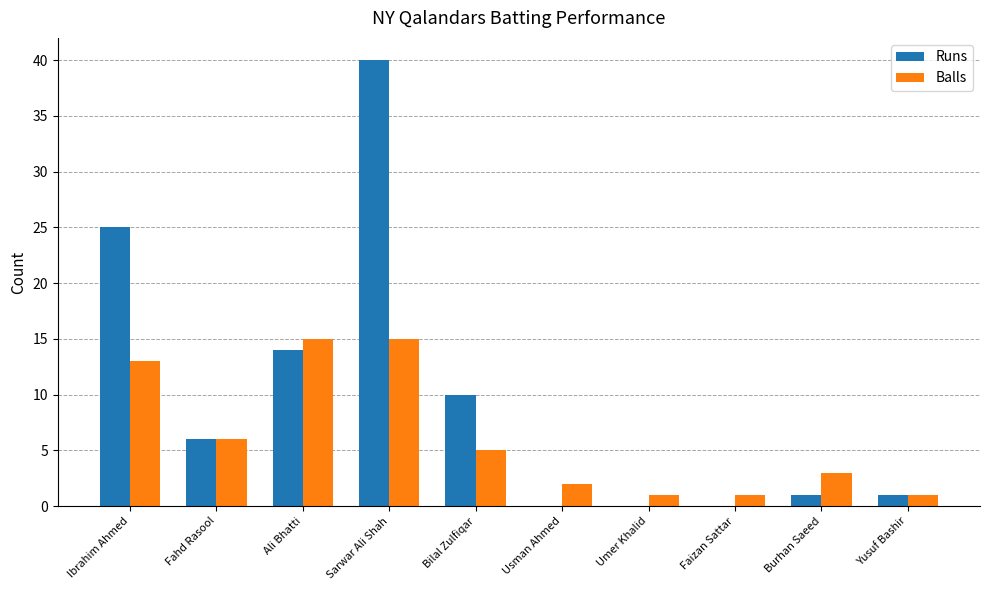

Where does the Balls series first go above 5?

Ibrahim Ahmed